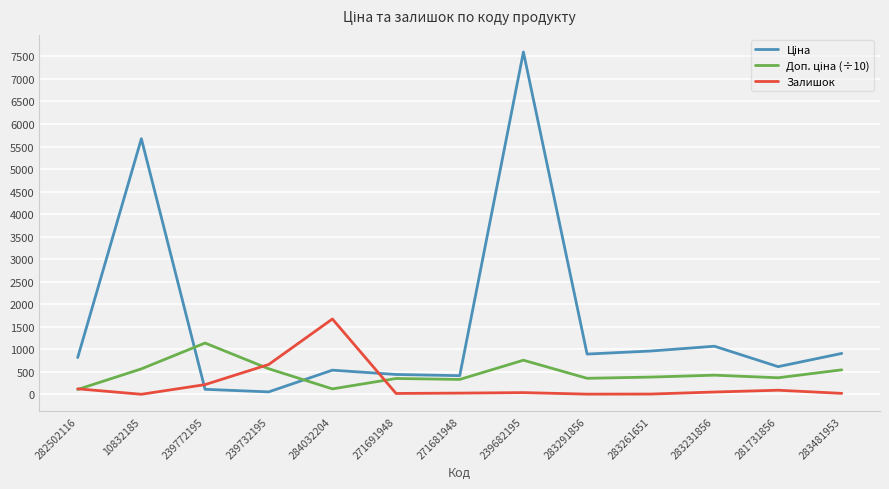

What is the greatest value displayed?

7596.5